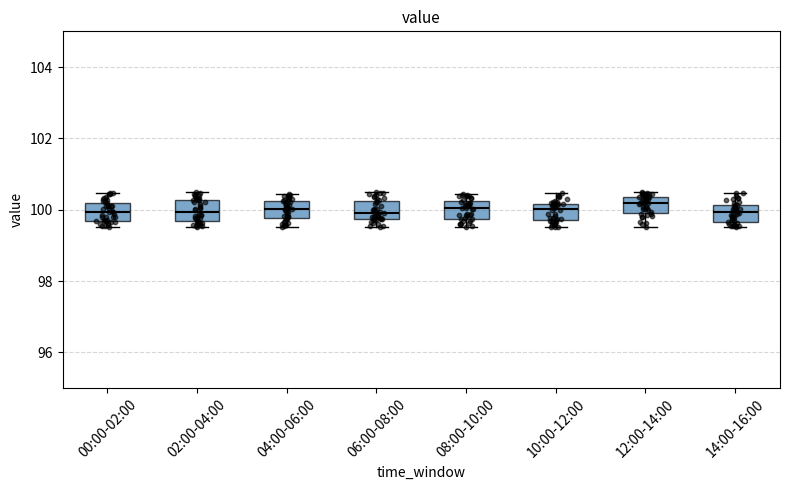

Reading left to right, transcribe this box plot: for each box, give where its median line is, the range the box spans, and where its two whiskers end, as read against the y-axis. The values are not printed on the chart, so give them approximately, as read against the axis.

00:00-02:00: median 100.0, box 99.6 to 100.2, whiskers 99.6 (just below the box's lower edge) to 100.4
02:00-04:00: median 100.0, box 99.6 to 100.2, whiskers 99.6 (just below the box's lower edge) to 100.4
04:00-06:00: median 100.0, box 99.8 to 100.2, whiskers 99.6 to 100.4
06:00-08:00: median 100.0, box 99.8 to 100.2, whiskers 99.6 to 100.4
08:00-10:00: median 100.0, box 99.8 to 100.2, whiskers 99.6 to 100.4
10:00-12:00: median 100.0, box 99.8 to 100.2, whiskers 99.6 to 100.4
12:00-14:00: median 100.2, box 100.0 to 100.4, whiskers 99.6 to 100.4 (just above the box's upper edge)
14:00-16:00: median 100.0, box 99.6 to 100.2, whiskers 99.6 (just below the box's lower edge) to 100.4